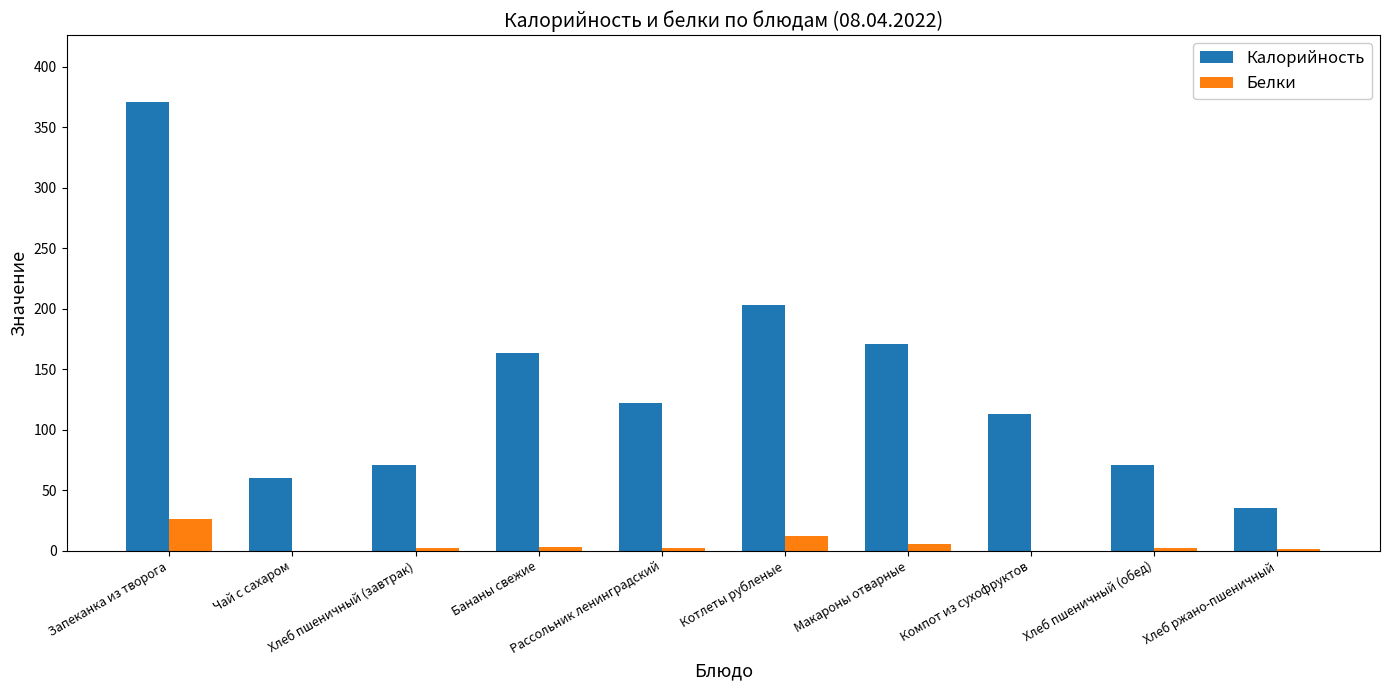

Is it true that Калорийность equals 60.0 at Чай с сахаром?

True